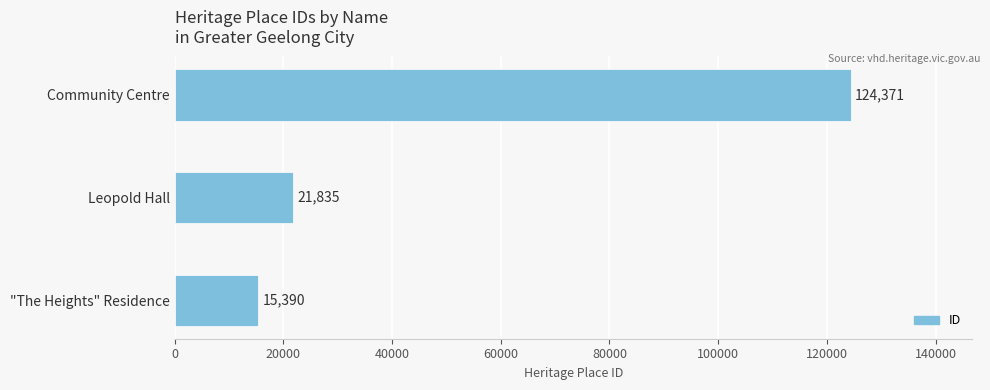

Where is the data nearest to the value 69880?

Leopold Hall